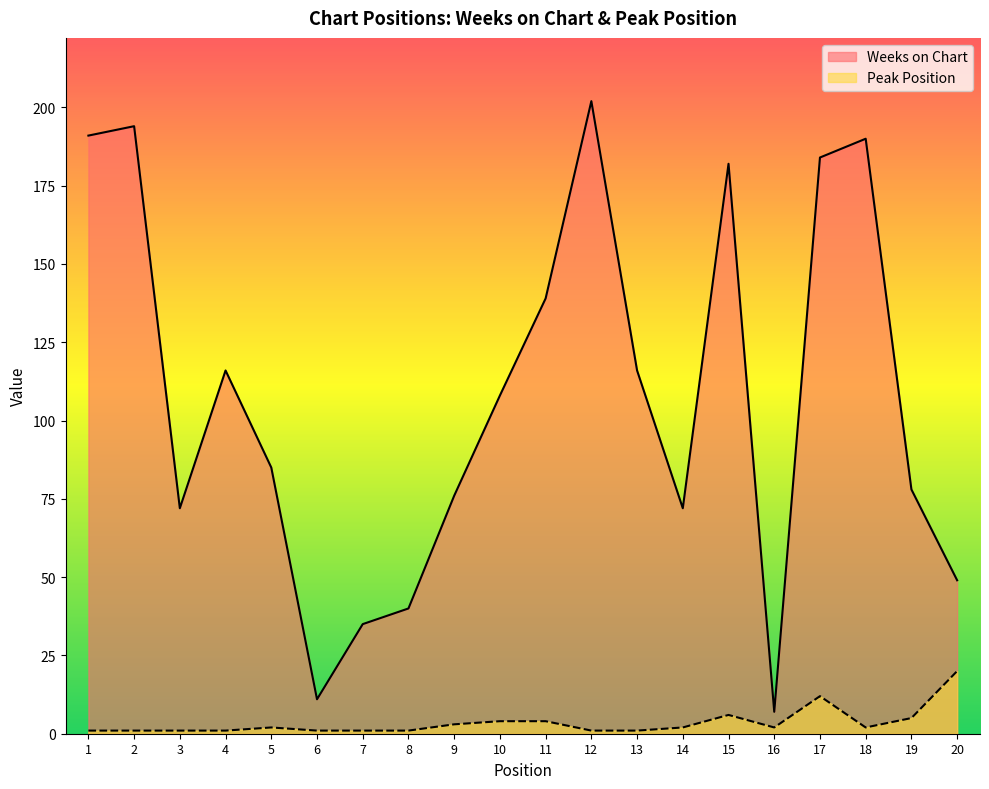

Reading right to left, transcribe all the data shown in this chart.

Weeks on Chart: 49	78	190	184	7	182	72	116	202	139	108	76	40	35	11	85	116	72	194	191
Peak Position: 20	5	2	12	2	6	2	1	1	4	4	3	1	1	1	2	1	1	1	1